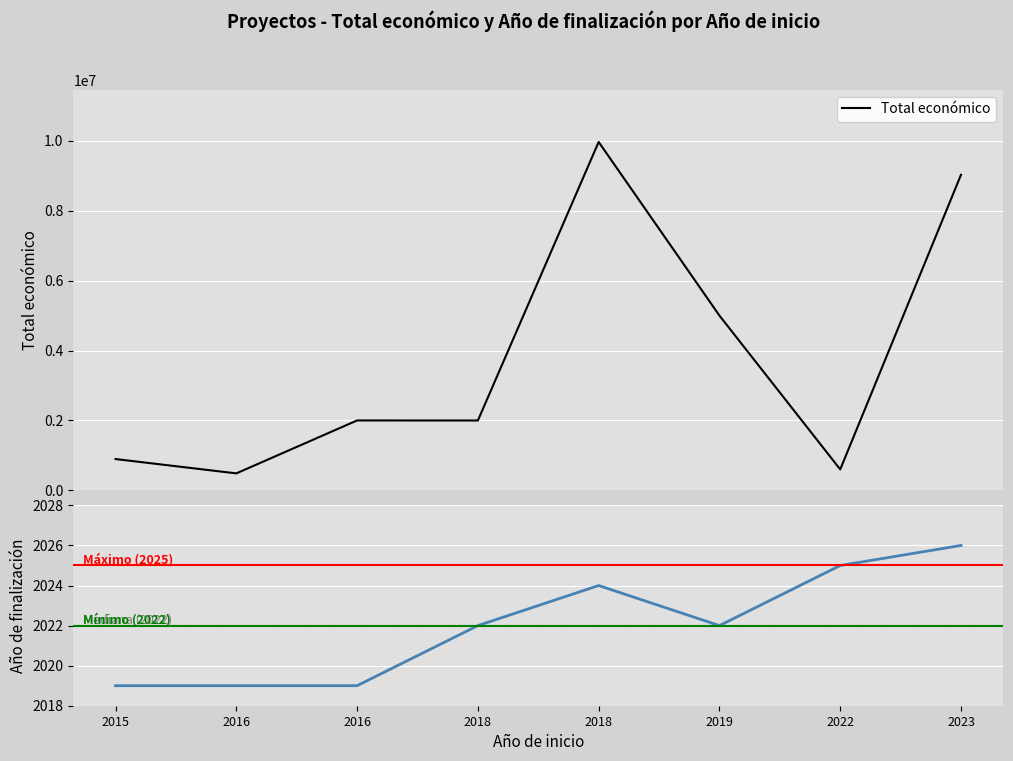

List the series in order of their overall mean, lowest first.

Año de finalización, Total económico